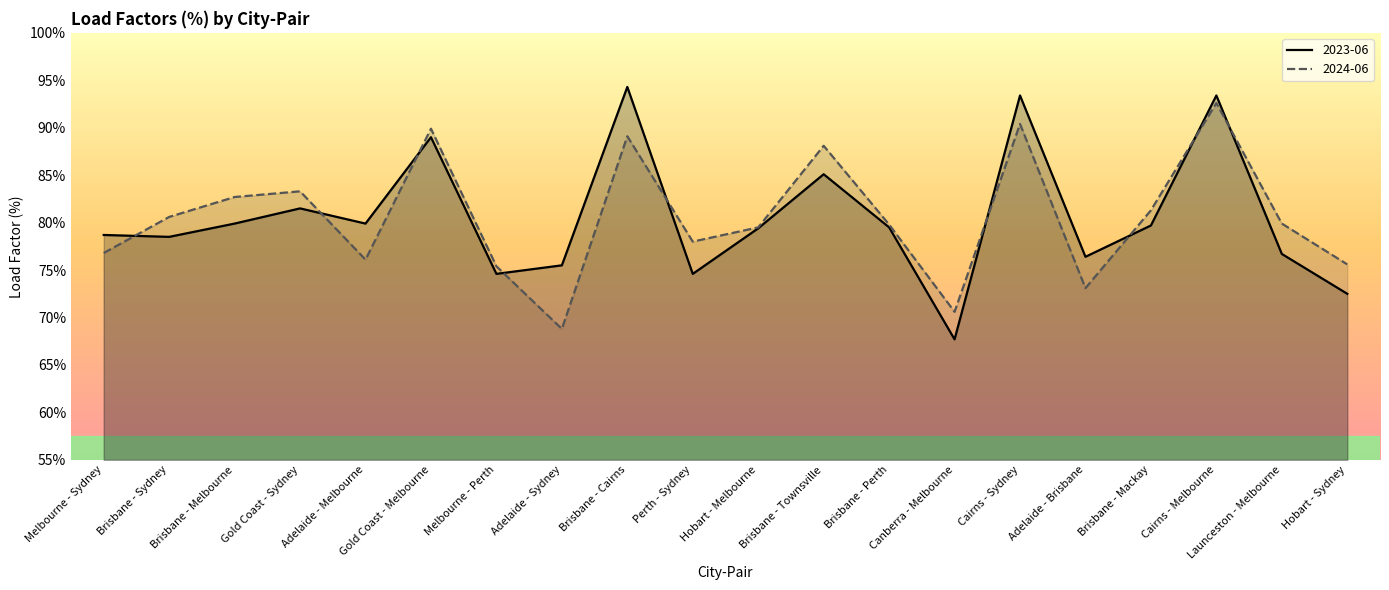

Reading right to left, extract all data points from this chart.

2023-06: Hobart - Sydney=72.5	Launceston - Melbourne=76.7	Cairns - Melbourne=93.4	Brisbane - Mackay=79.7	Adelaide - Brisbane=76.4	Cairns - Sydney=93.4	Canberra - Melbourne=67.7	Brisbane - Perth=79.5	Brisbane - Townsville=85.1	Hobart - Melbourne=79.4	Perth - Sydney=74.6	Brisbane - Cairns=94.3	Adelaide - Sydney=75.5	Melbourne - Perth=74.6	Gold Coast - Melbourne=89.0	Adelaide - Melbourne=79.9	Gold Coast - Sydney=81.5	Brisbane - Melbourne=79.9	Brisbane - Sydney=78.5	Melbourne - Sydney=78.7
2024-06: Hobart - Sydney=75.6	Launceston - Melbourne=79.9	Cairns - Melbourne=92.6	Brisbane - Mackay=81.3	Adelaide - Brisbane=73.1	Cairns - Sydney=90.4	Canberra - Melbourne=70.6	Brisbane - Perth=79.8	Brisbane - Townsville=88.1	Hobart - Melbourne=79.5	Perth - Sydney=78.0	Brisbane - Cairns=89.1	Adelaide - Sydney=68.8	Melbourne - Perth=75.4	Gold Coast - Melbourne=89.9	Adelaide - Melbourne=76.1	Gold Coast - Sydney=83.3	Brisbane - Melbourne=82.7	Brisbane - Sydney=80.6	Melbourne - Sydney=76.8